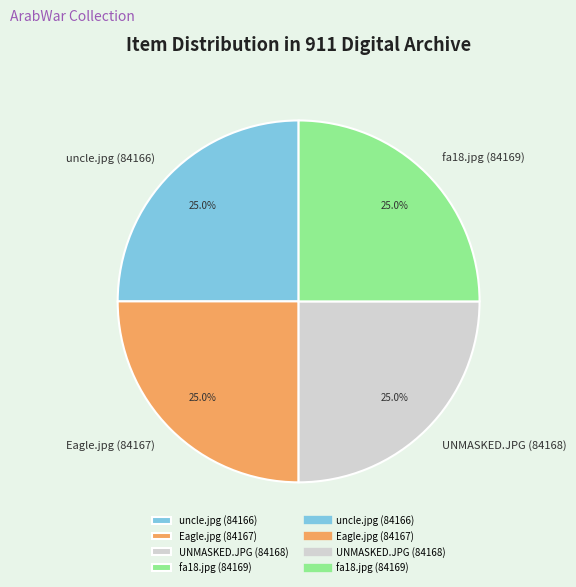

Approximately how many times larger is the value at fa18.jpg (84169) compared to uncle.jpg (84166)?

1.0